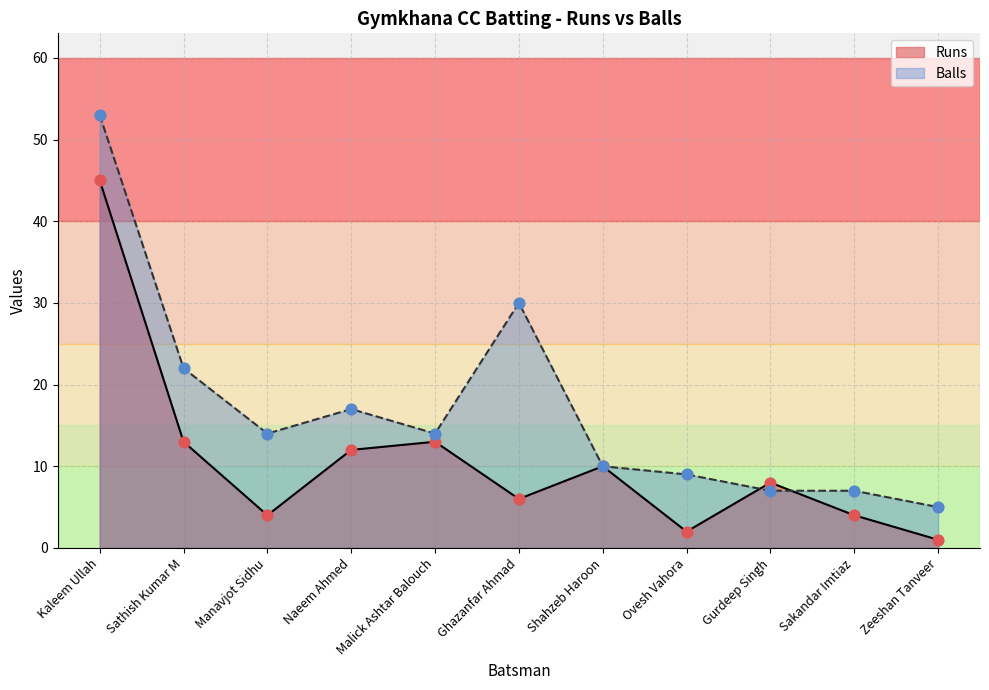

Which series has the largest total across all categories?

Balls